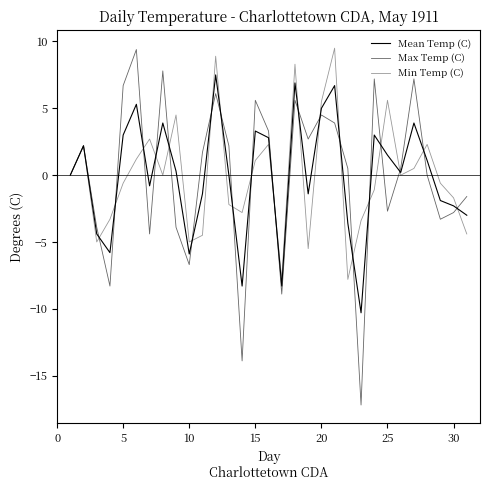

How many lines are shown in the chart?

3